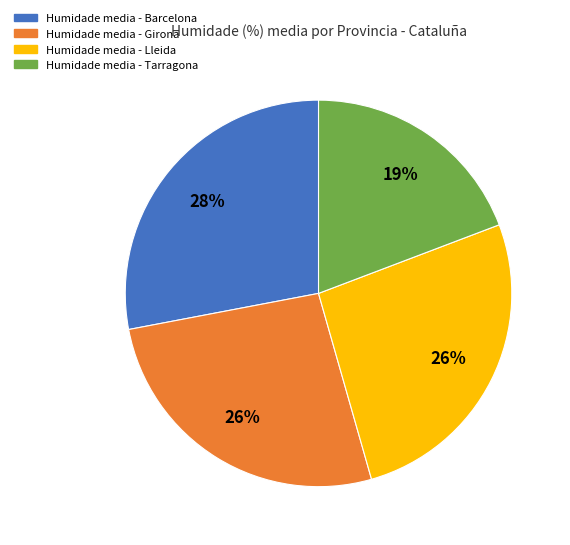

How many segments does this pie chart have?

4